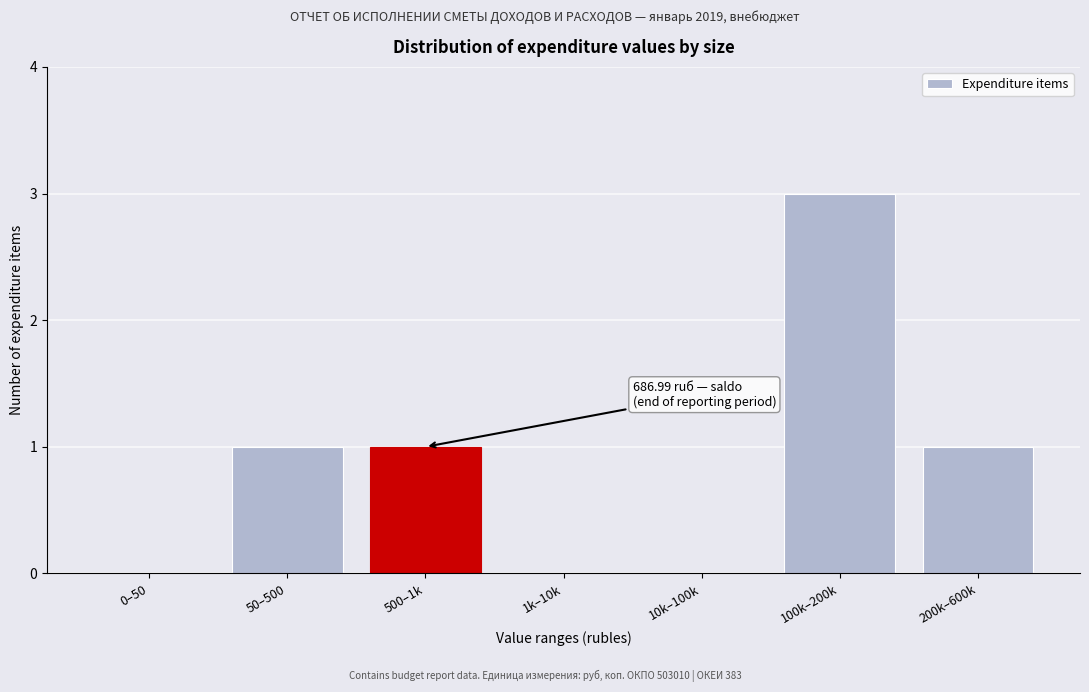

Reading right to left, list all the values displayed in this chart.

200k–600k=1	100k–200k=3	10k–100k=0	1k–10k=0	500–1k=1	50–500=1	0–50=0